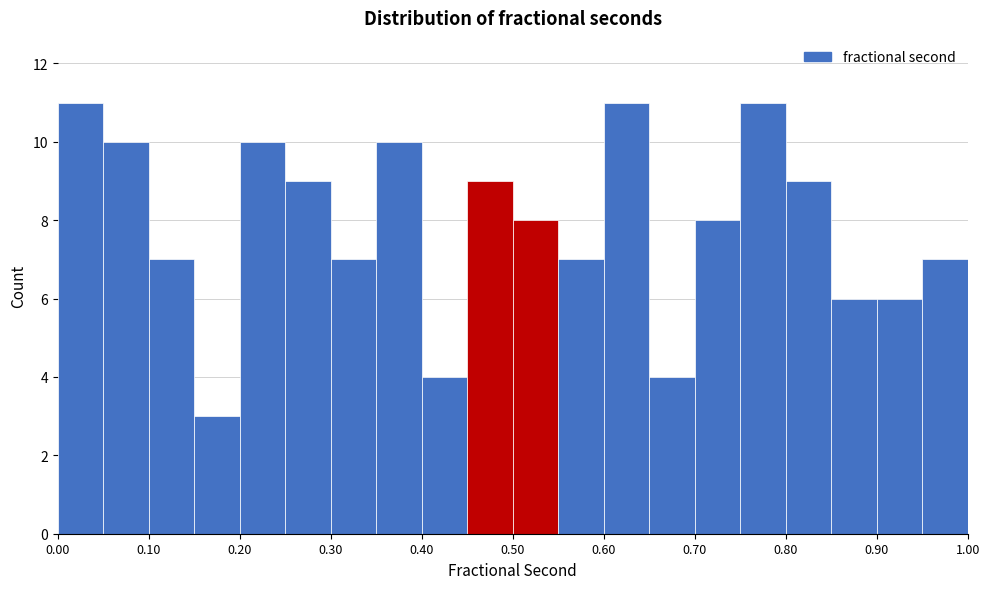

What is the height of the bar covering 0.25 to 0.30 on the x-axis? The values are not printed on the chart, so give them approximately, as read against the axis.

9